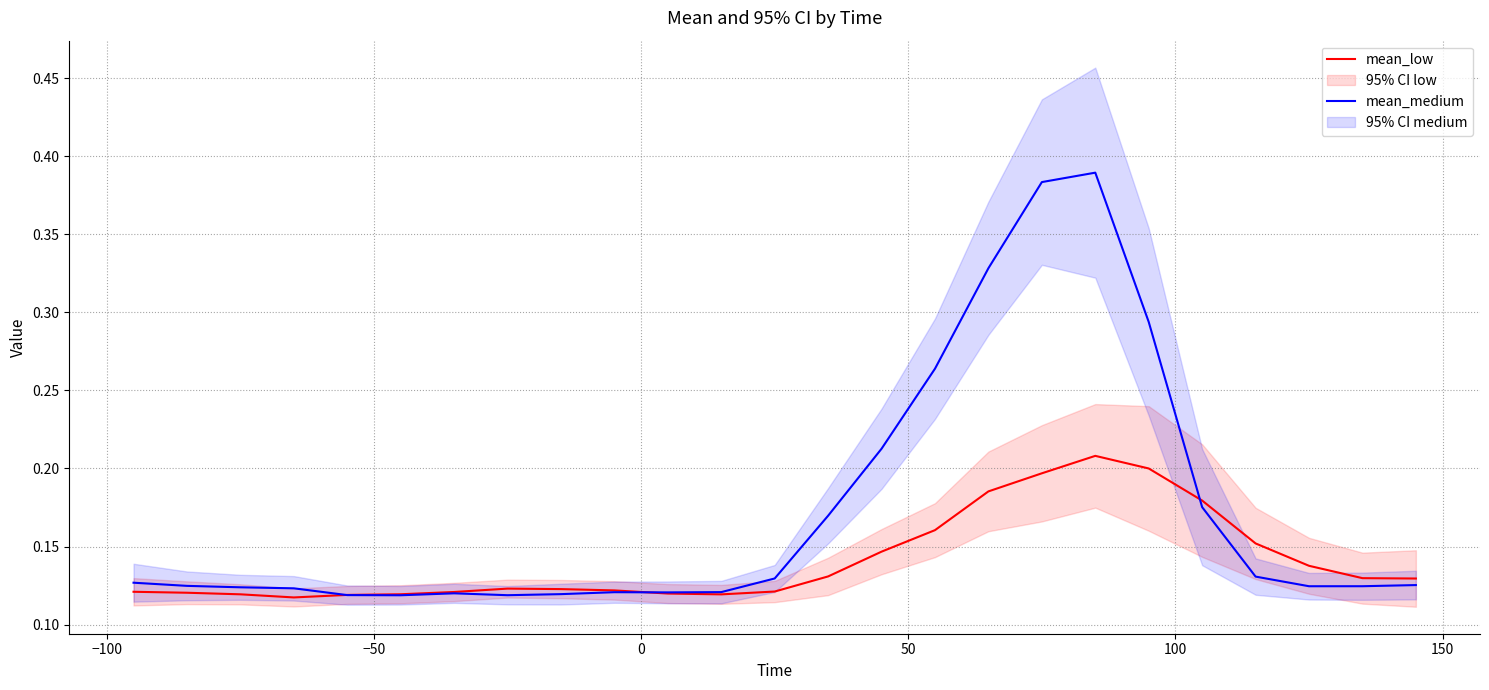

What are all the series names shown in the legend?

mean_low, mean_medium